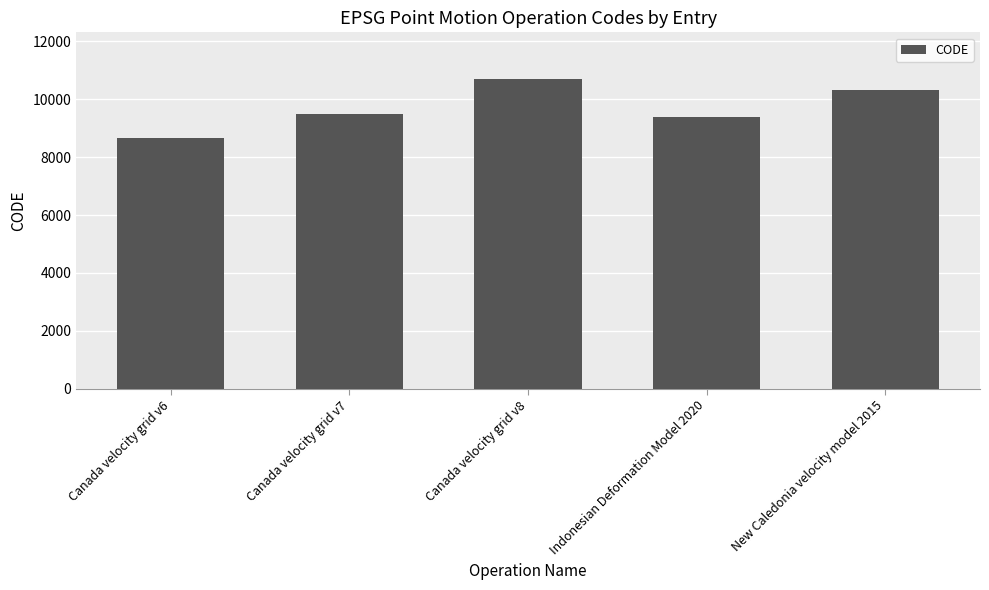

Rank the categories by value from highest to lowest.

Canada velocity grid v8, New Caledonia velocity model 2015, Canada velocity grid v7, Indonesian Deformation Model 2020, Canada velocity grid v6